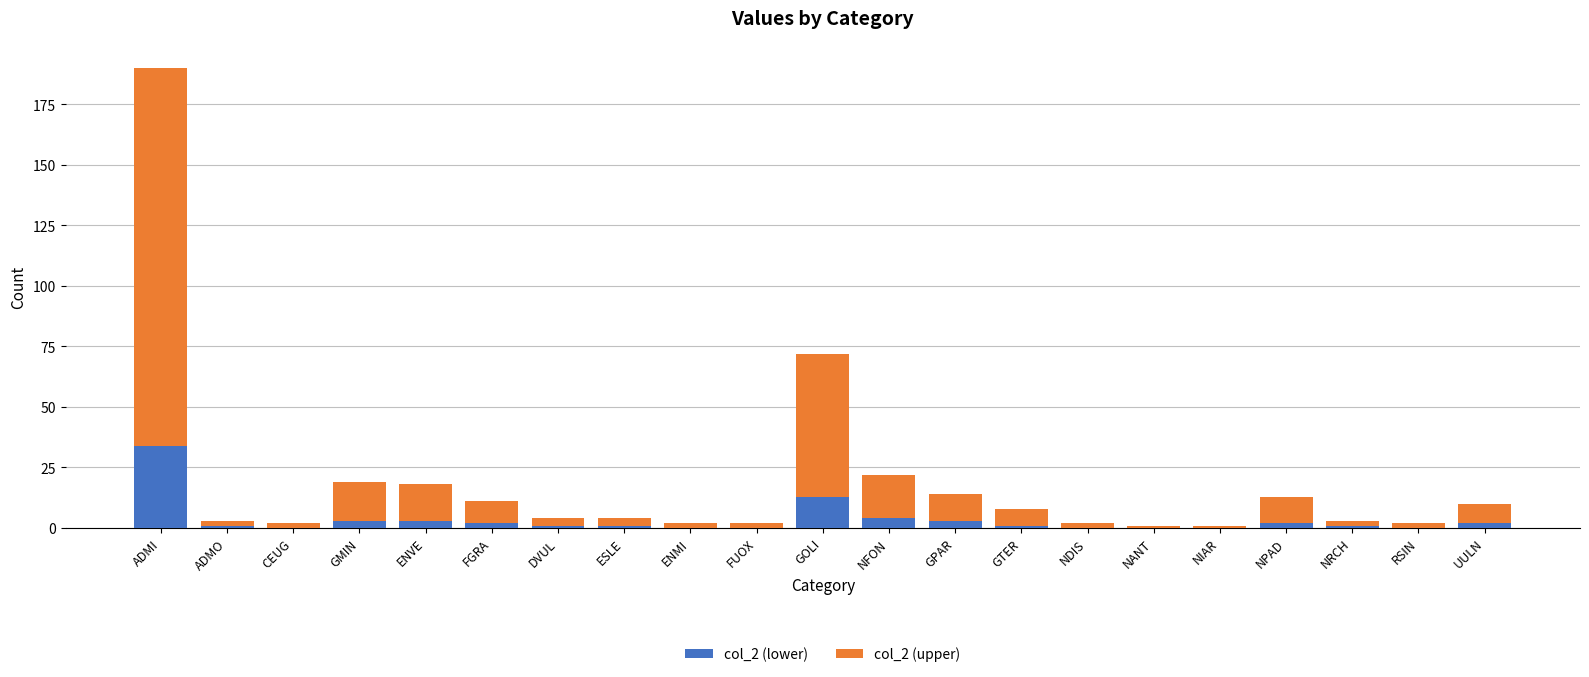

At which category is the sum across all series the highest?

ADMI